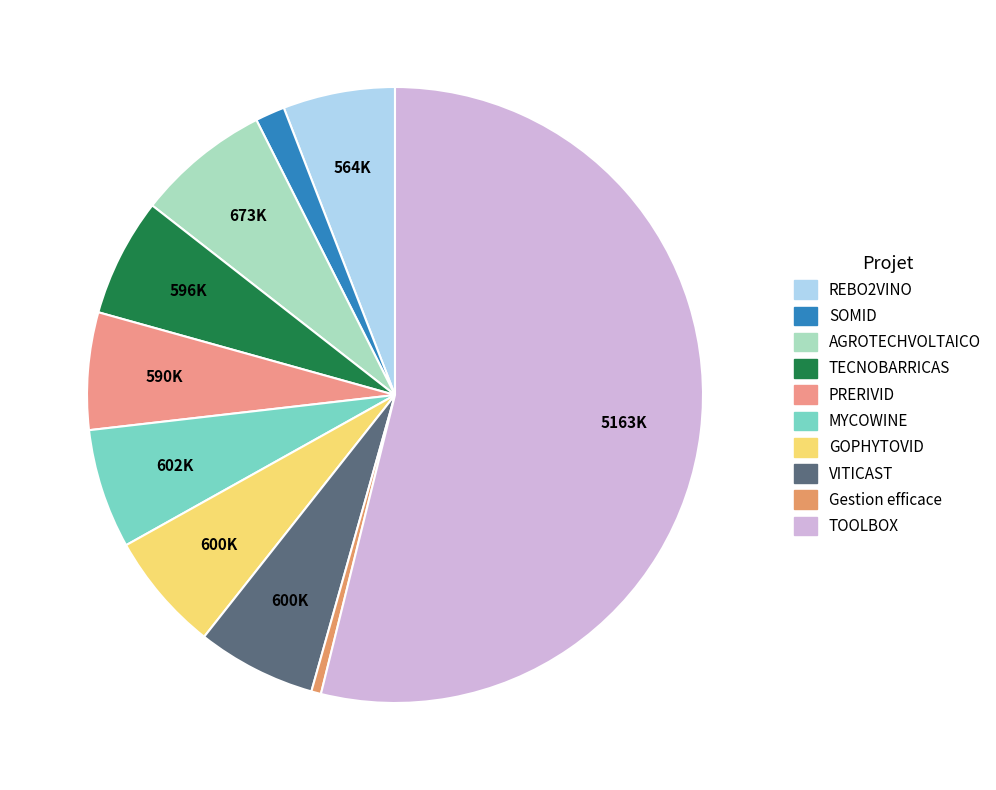

To the nearest percent, what percentage of the pie is VITICAST?

6%